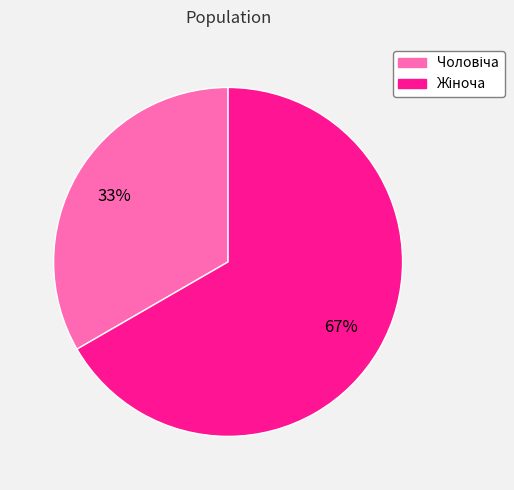

Is there a majority slice in this chart?

Yes